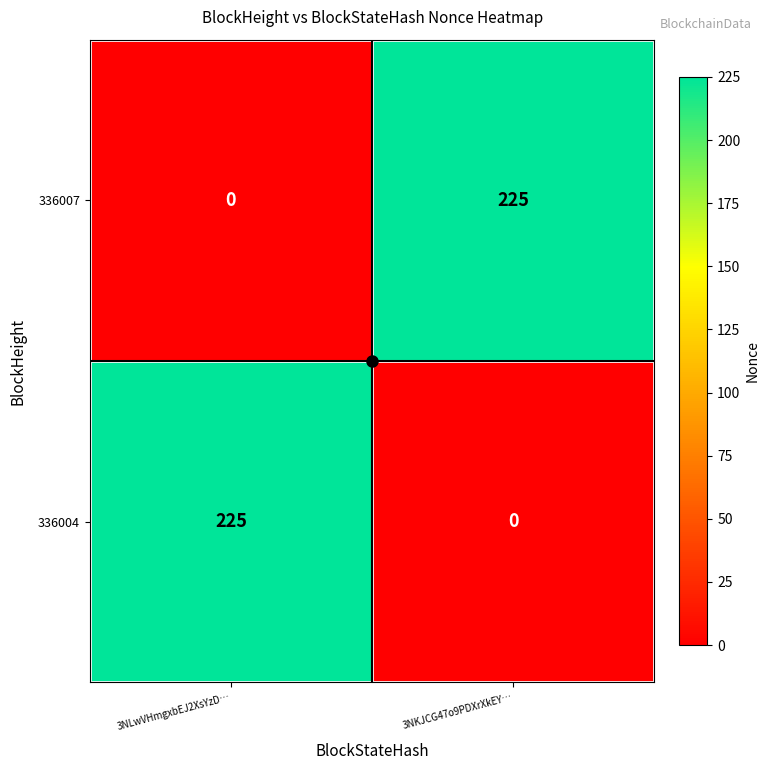

What is the greatest value displayed?

225